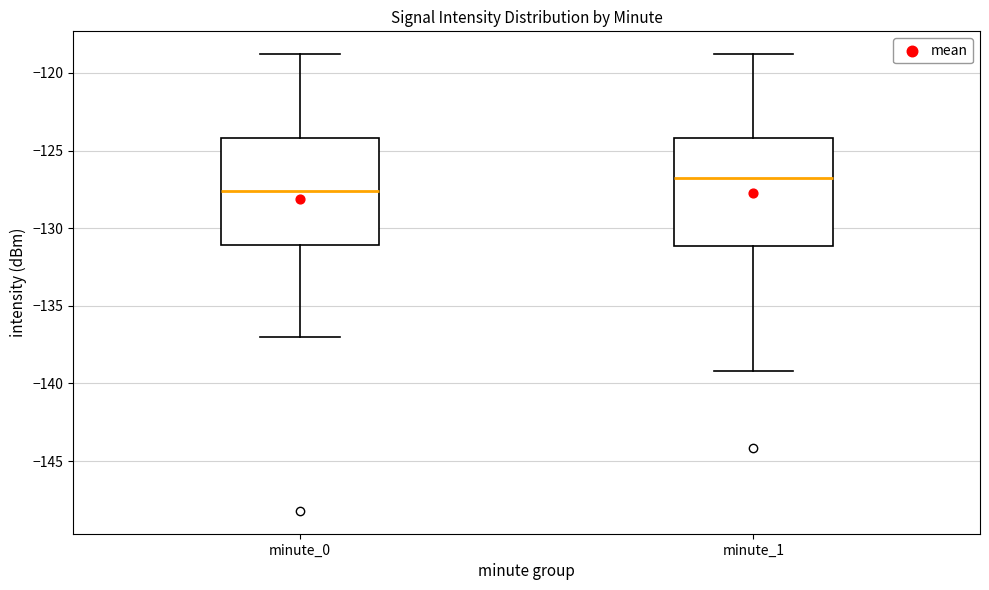

Reading left to right, transcribe this box plot: for each box, give where its median line is, the range the box spans, and where its two whiskers end, as read against the y-axis. The values are not printed on the chart, so give them approximately, as read against the axis.

minute_0: median -127.5, box -131.0 to -124.0, whiskers -137.0 to -119.0
minute_1: median -127.0, box -131.0 to -124.0, whiskers -139.0 to -119.0